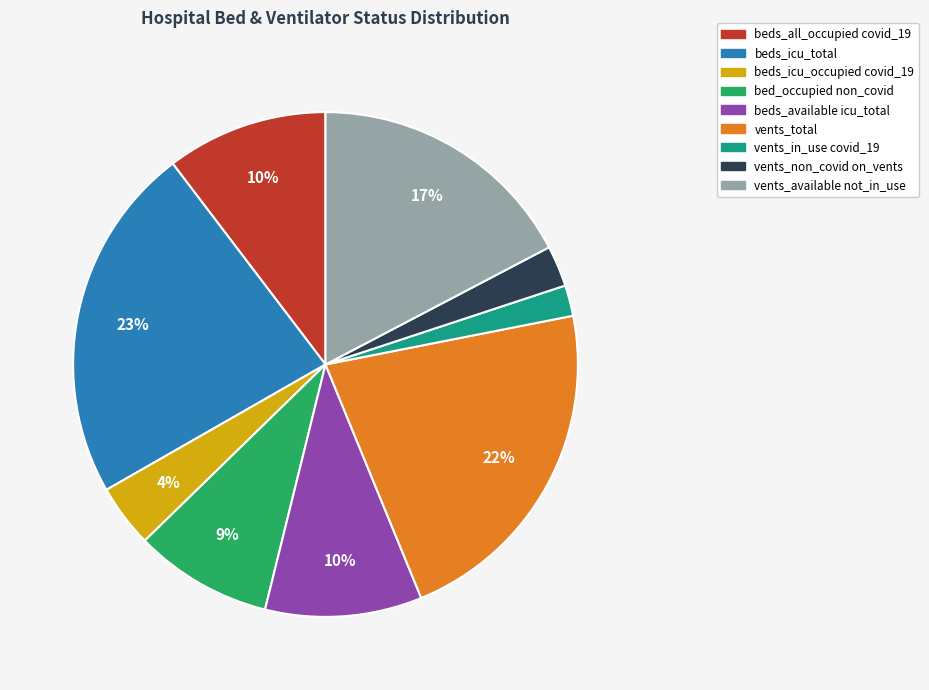

How many slices are in this pie chart?

9